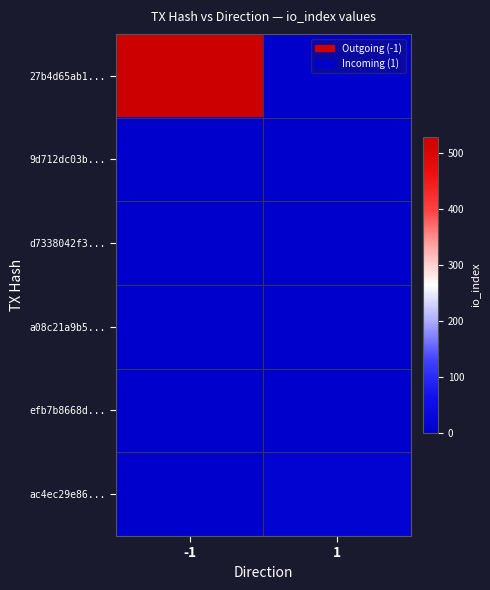

Which category has the highest value across all series?

-1